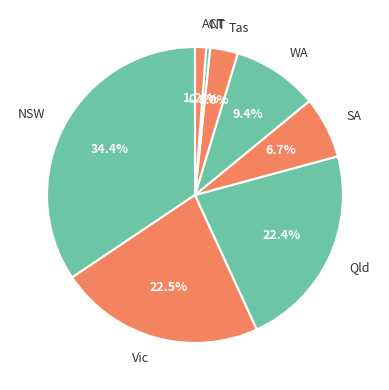

To the nearest percent, what percentage of the pie is ACT?

1%